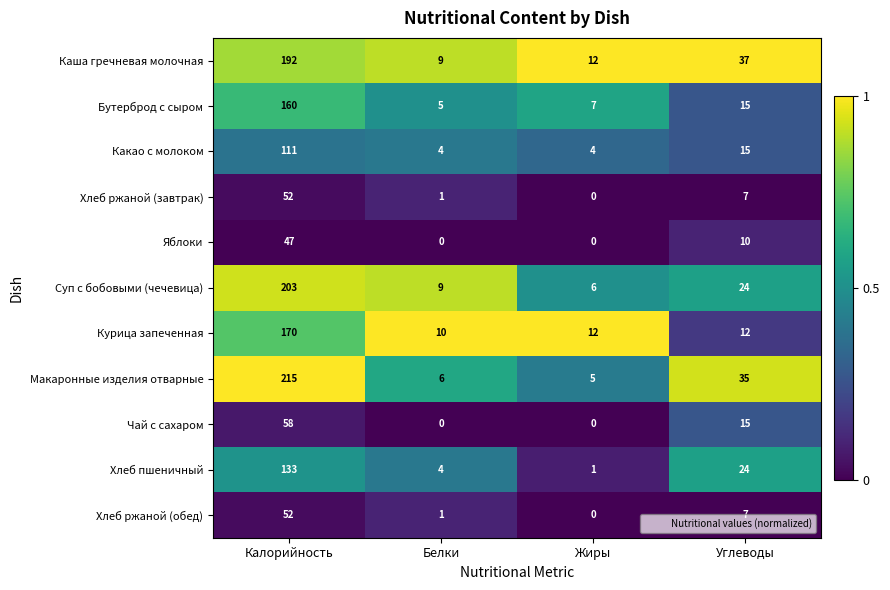

What is the difference between the highest and lowest values at Жиры?

12